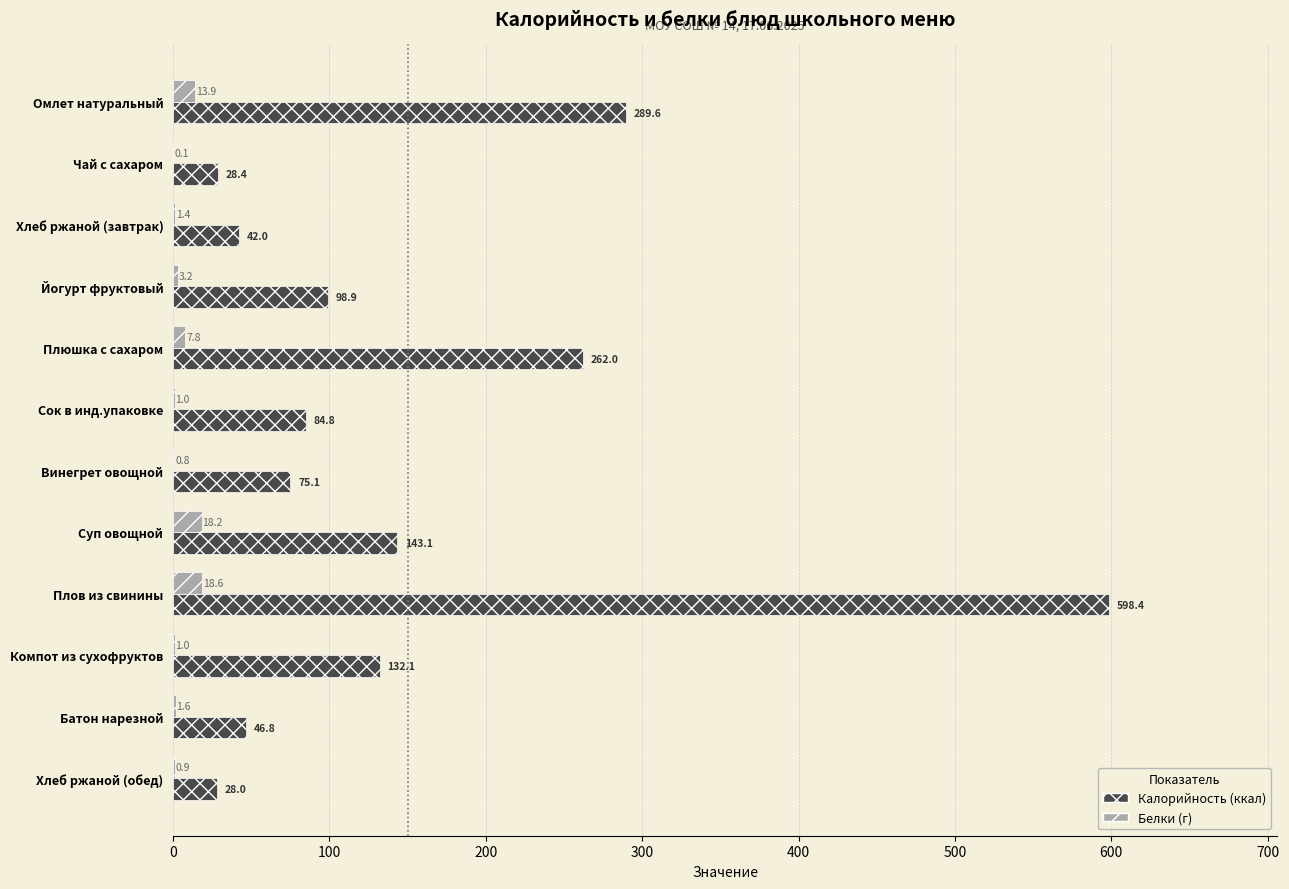

At which category is the sum across all series the highest?

Плов из свинины